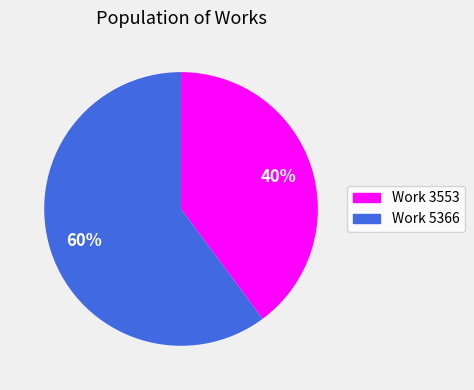

What is the majority slice?

Work 5366